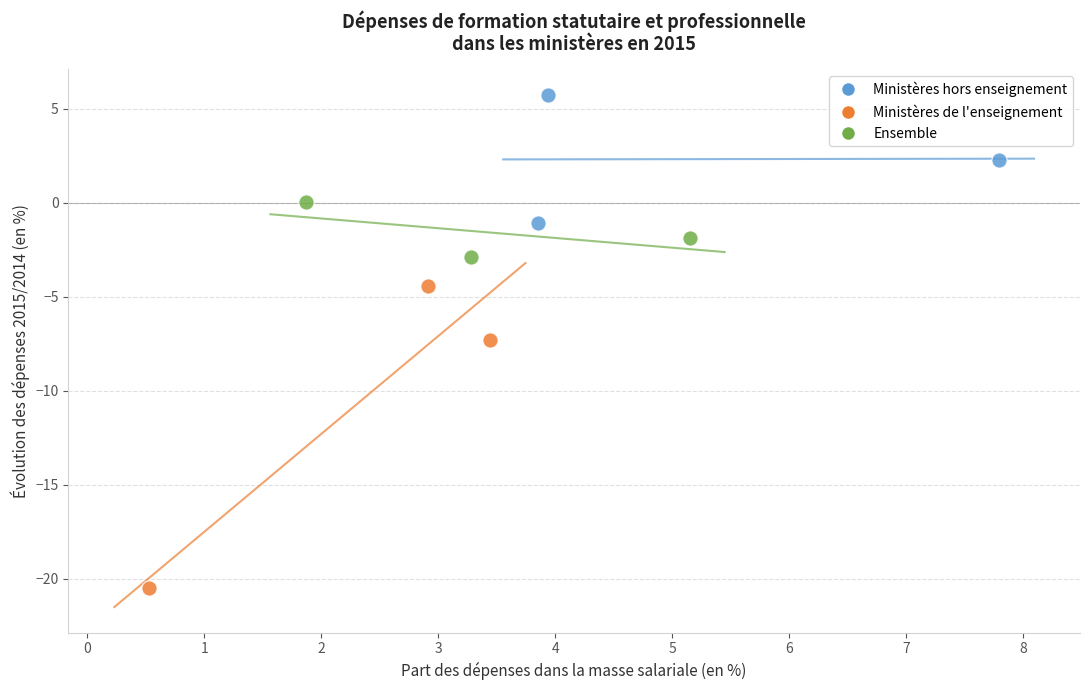

Which series reaches the minimum Y coordinate?

Ministères de l'enseignement